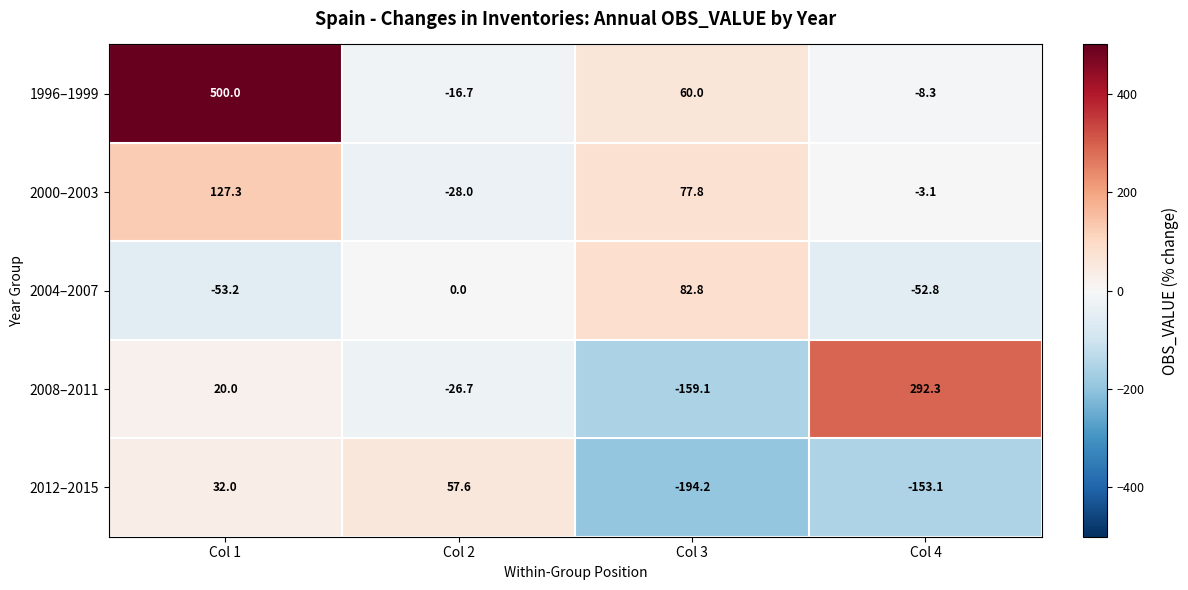

What is the average value of the 2008–2011 series?

31.6